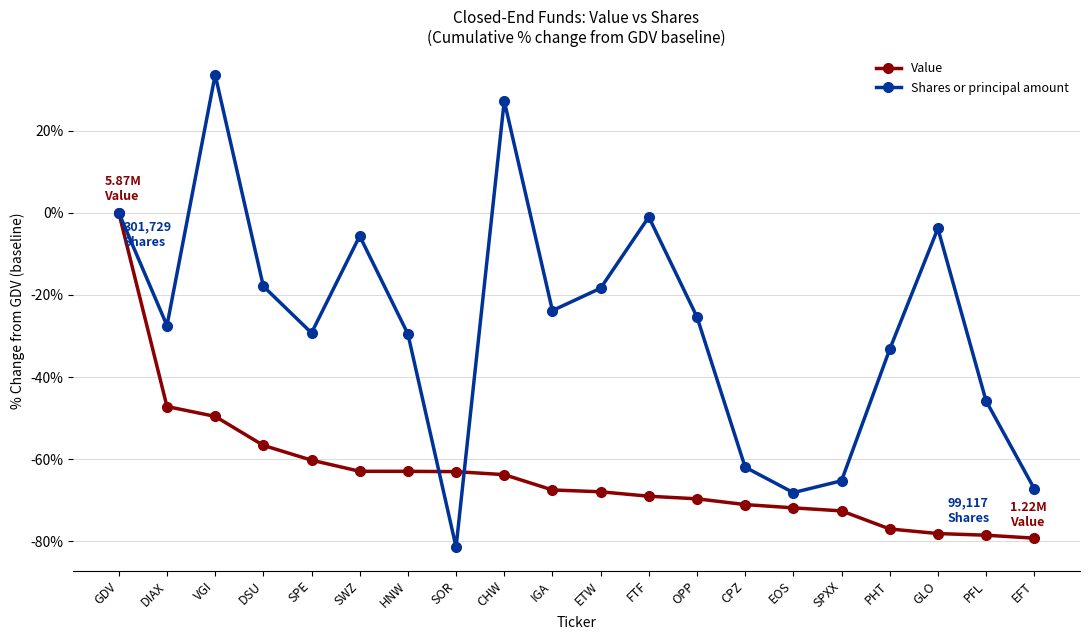

How many lines are shown in the chart?

2